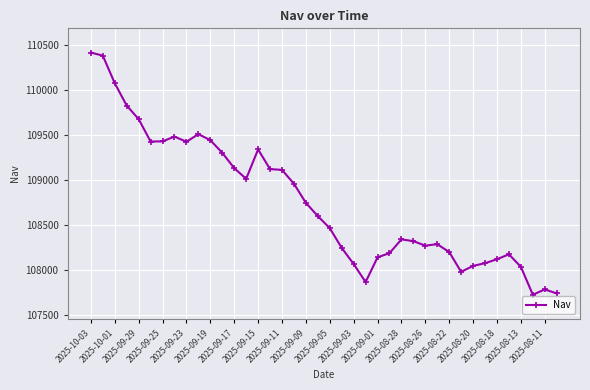

What is the value of the 36th point from the left?

108177.2